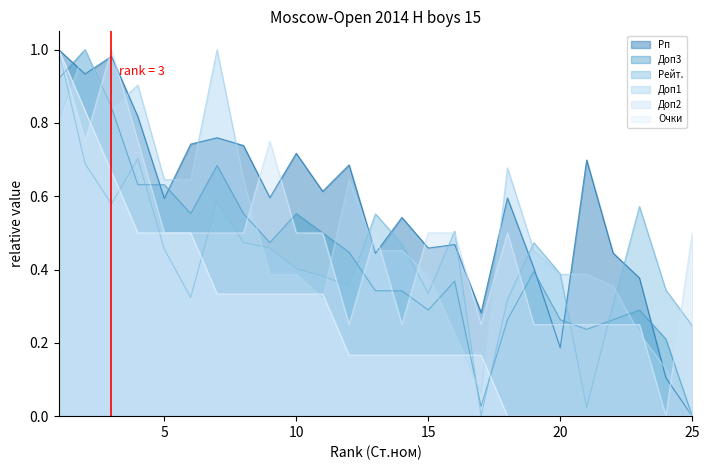

How many positive values does the Очки series have?

17